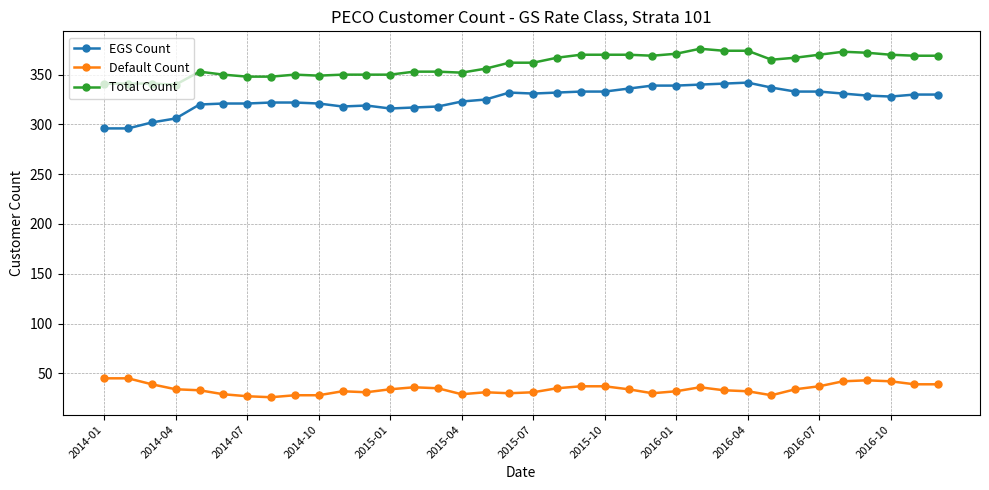

Which series has the largest total across all categories?

Total Count